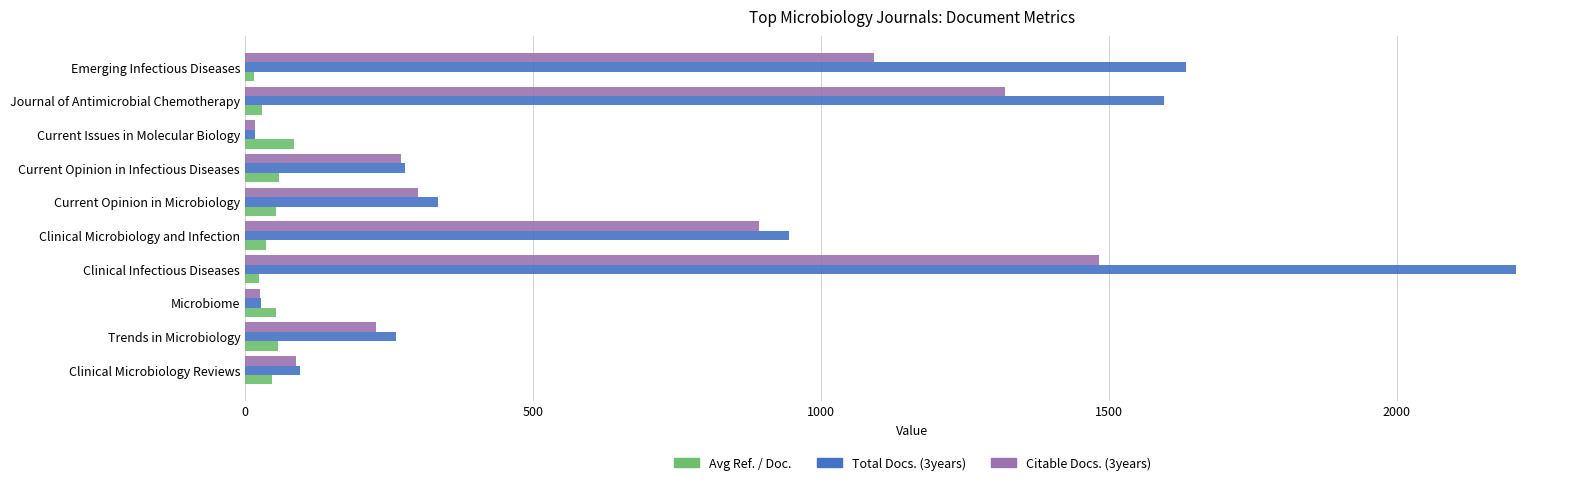

The value of Citable Docs. (3years) at Clinical Microbiology and Infection is 893.0. True or false?

True